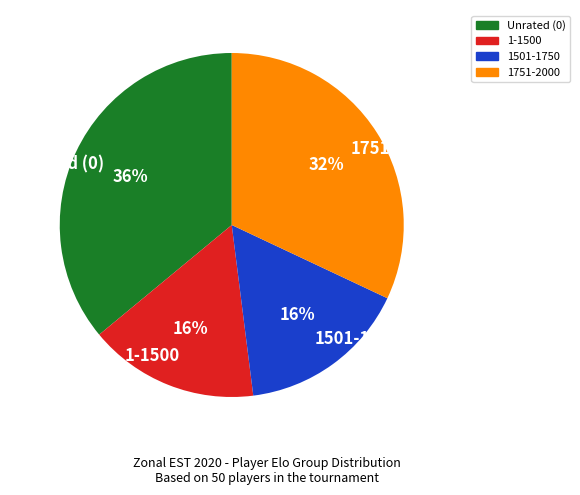

How many segments does this pie chart have?

4